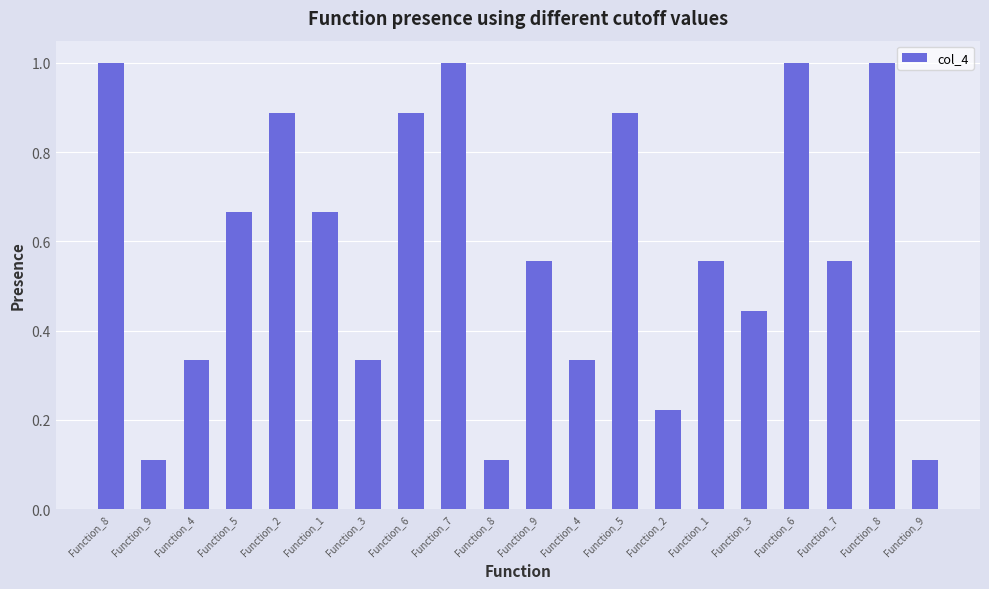

Is it true that the value at Function_1 is 0.6?

True